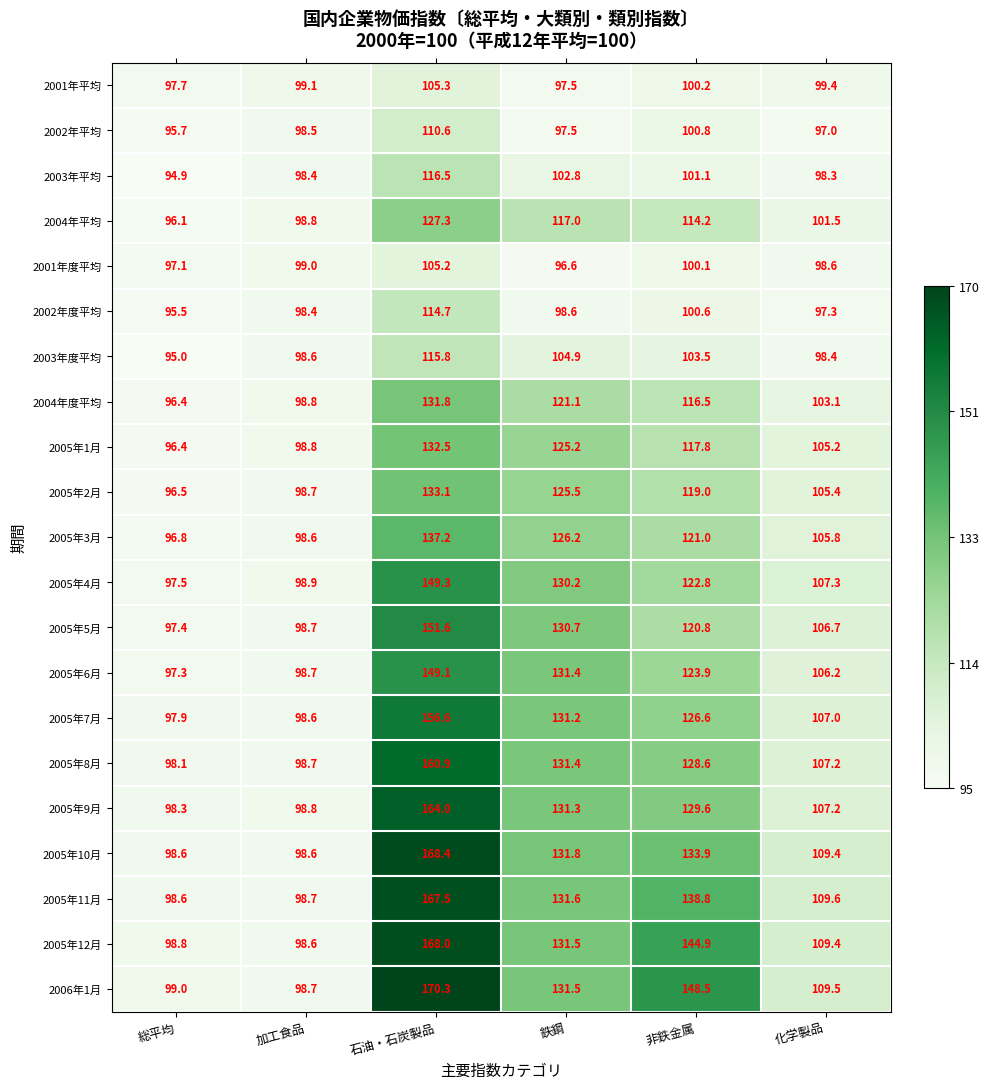

At which label does 2003年平均 reach its minimum?

総平均